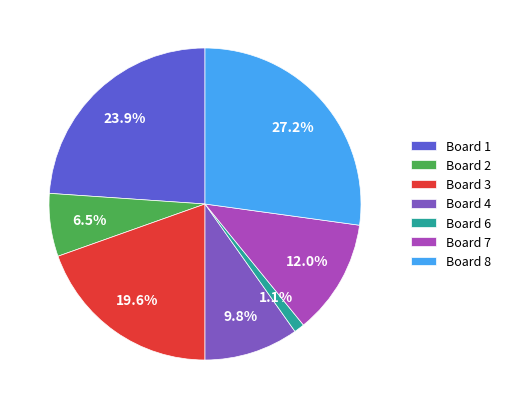

How many slices are in this pie chart?

7